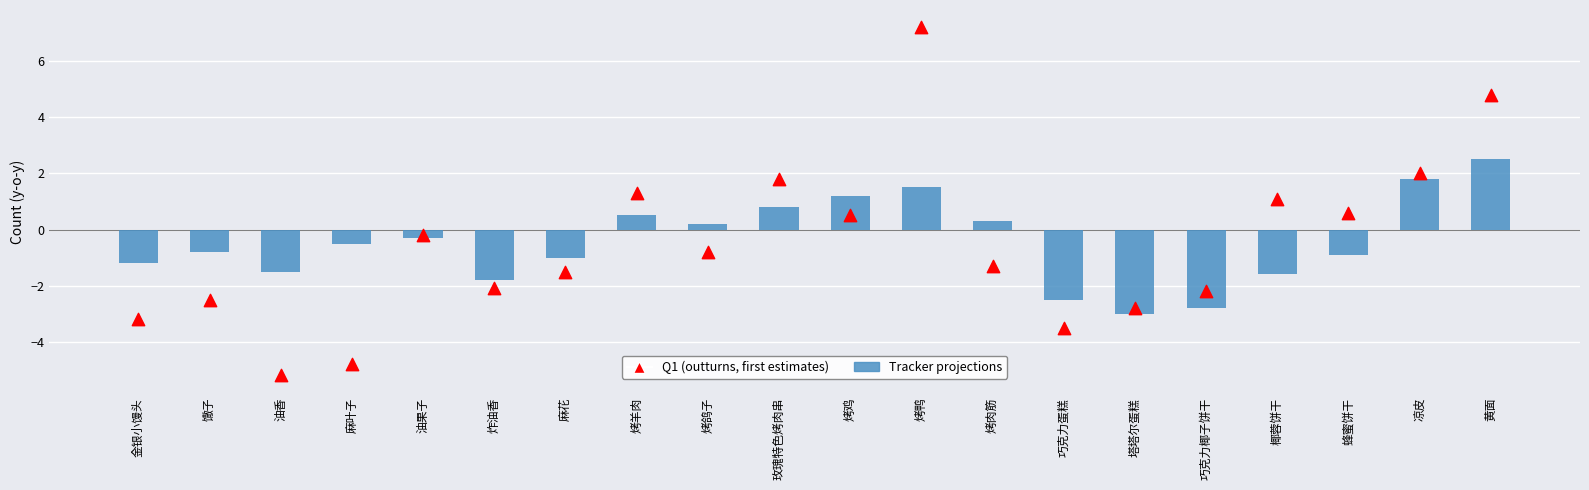

Is the value of Q1 (outturns, first estimates) at 塔塔尔蛋糕 greater than the value of Tracker projections at 黄面?

No